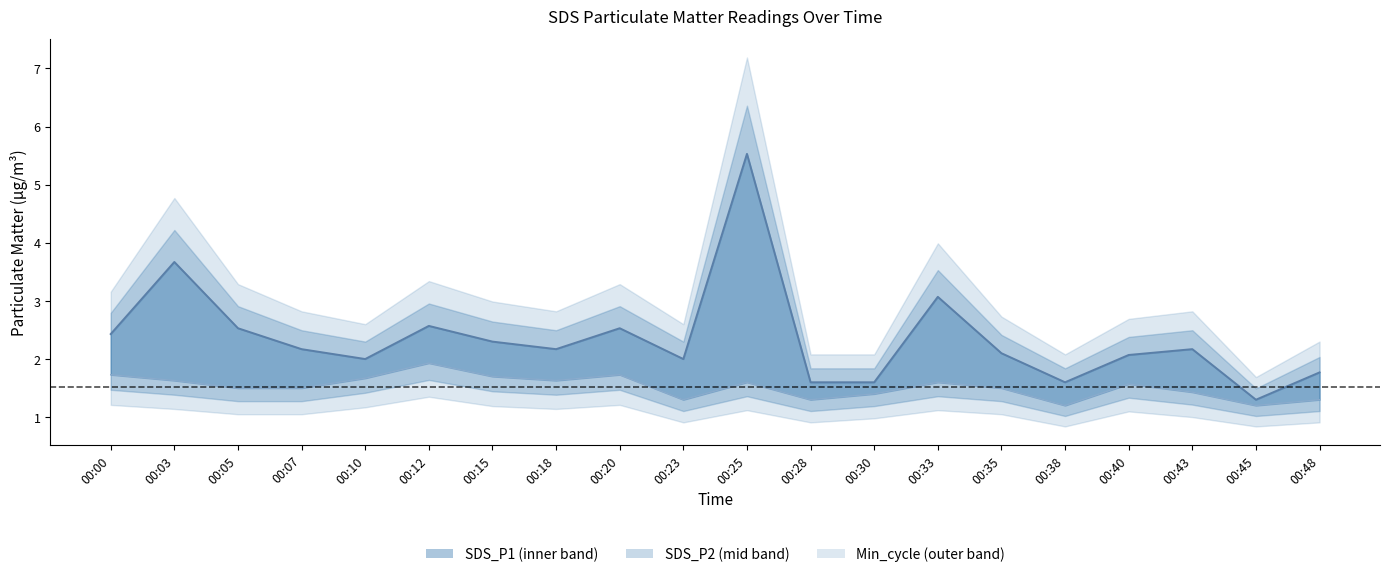

True or false: SDS_P1 line and SDS_P2 line intersect in this chart.

False